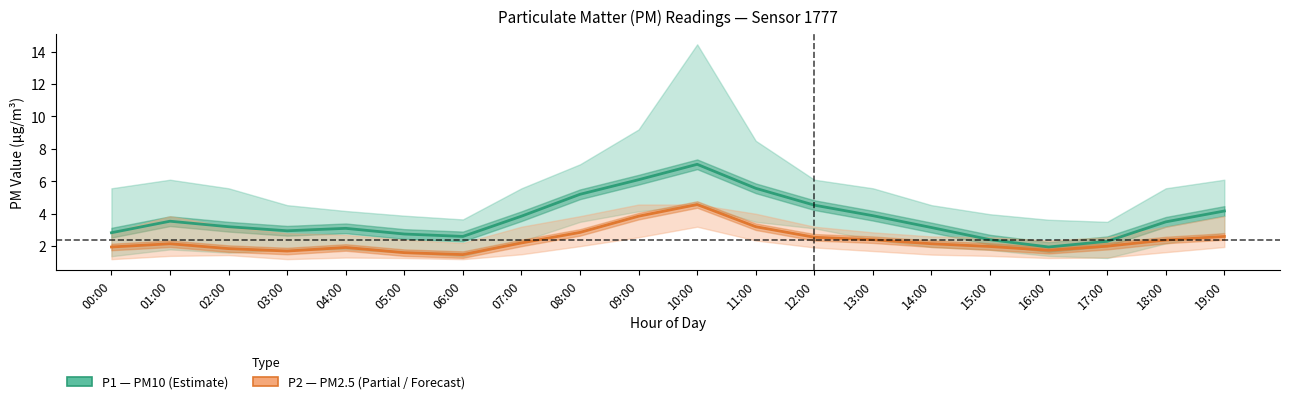

Reading left to right, what are all the values shown in this chart?

P1 (PM10): 00:00=2.8	01:00=3.5	02:00=3.2	03:00=3.0	04:00=3.1	05:00=2.8	06:00=2.6	07:00=3.9	08:00=5.2	09:00=6.1	10:00=7.0	11:00=5.6	12:00=4.5	13:00=3.9	14:00=3.1	15:00=2.4	16:00=1.9	17:00=2.3	18:00=3.5	19:00=4.2
P2 (PM2.5): 00:00=1.9	01:00=2.1	02:00=1.9	03:00=1.7	04:00=1.9	05:00=1.6	06:00=1.5	07:00=2.2	08:00=2.9	09:00=3.9	10:00=4.6	11:00=3.2	12:00=2.5	13:00=2.4	14:00=2.1	15:00=2.0	16:00=1.8	17:00=2.0	18:00=2.4	19:00=2.6